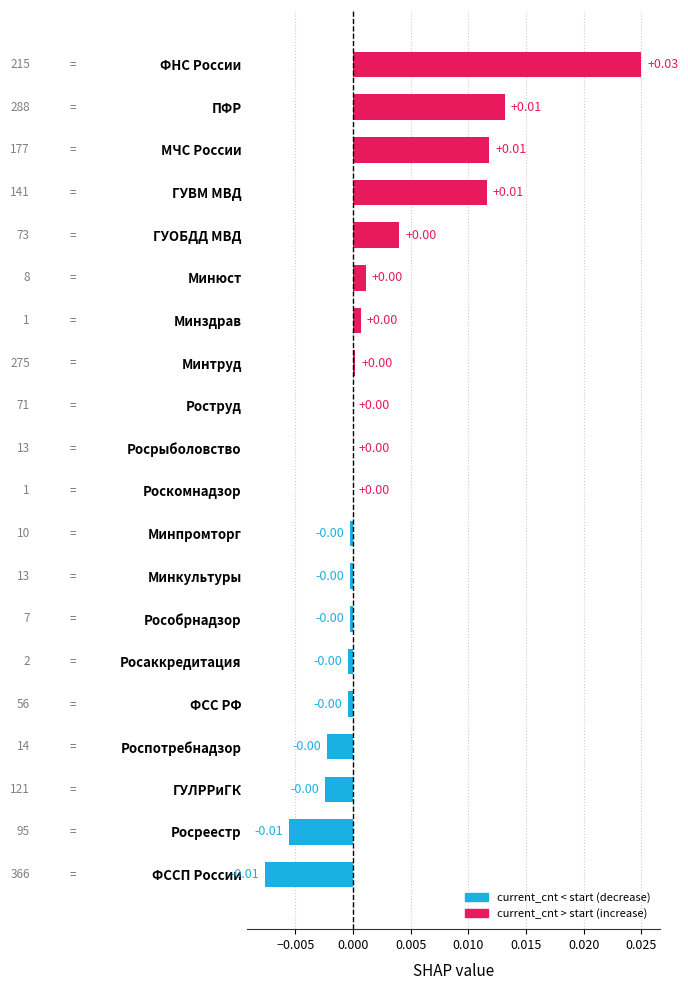

Which has a higher value, Минюст or Росреестр?

Минюст